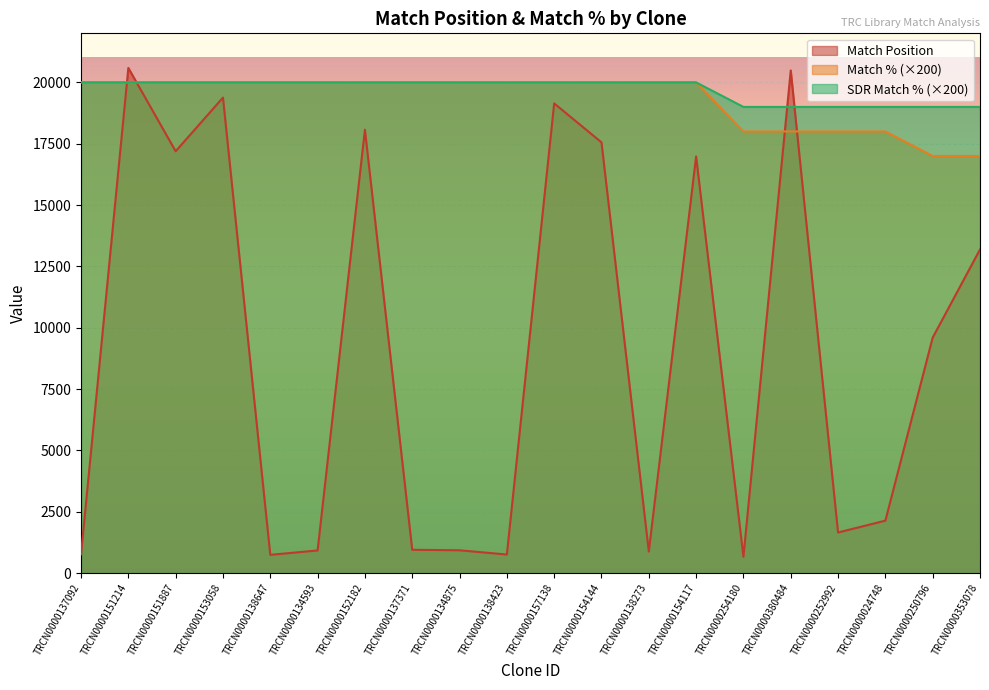

True or false: Match % has a value of 18000 at TRCN0000254180.

True